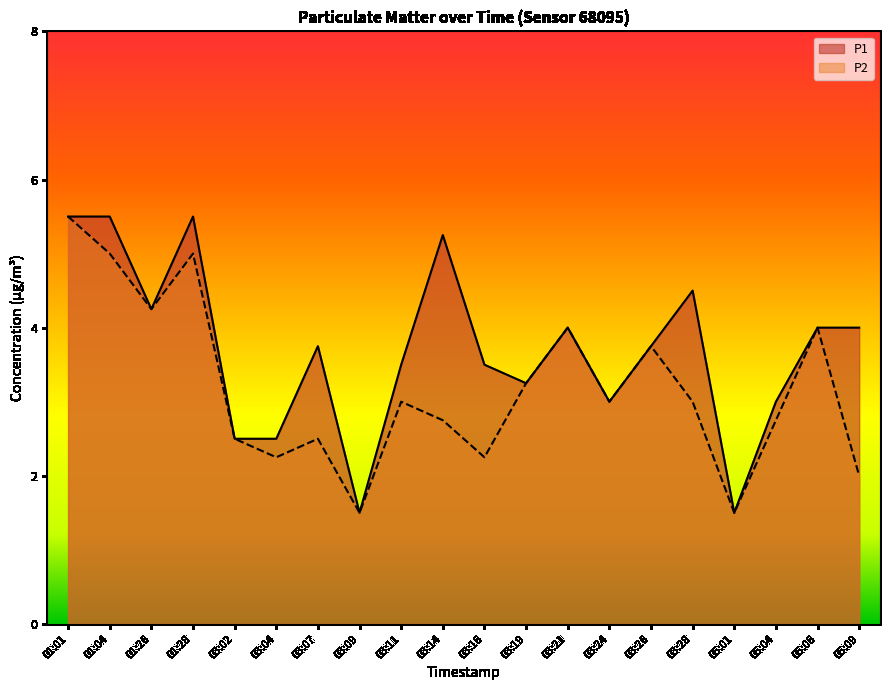

What is the sum of the P1 values at 03:09 and 05:09?

5.5